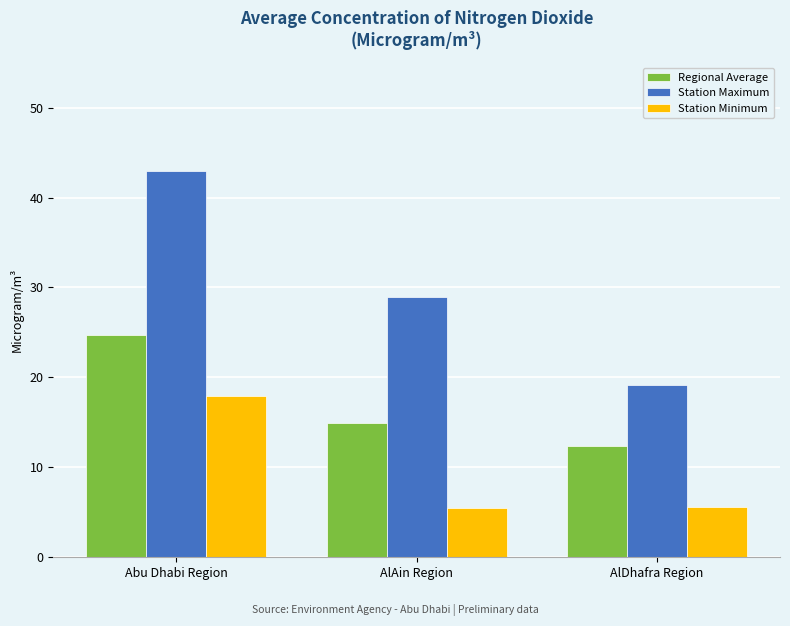

What are all the series names shown in the legend?

Regional Average, Station Maximum, Station Minimum